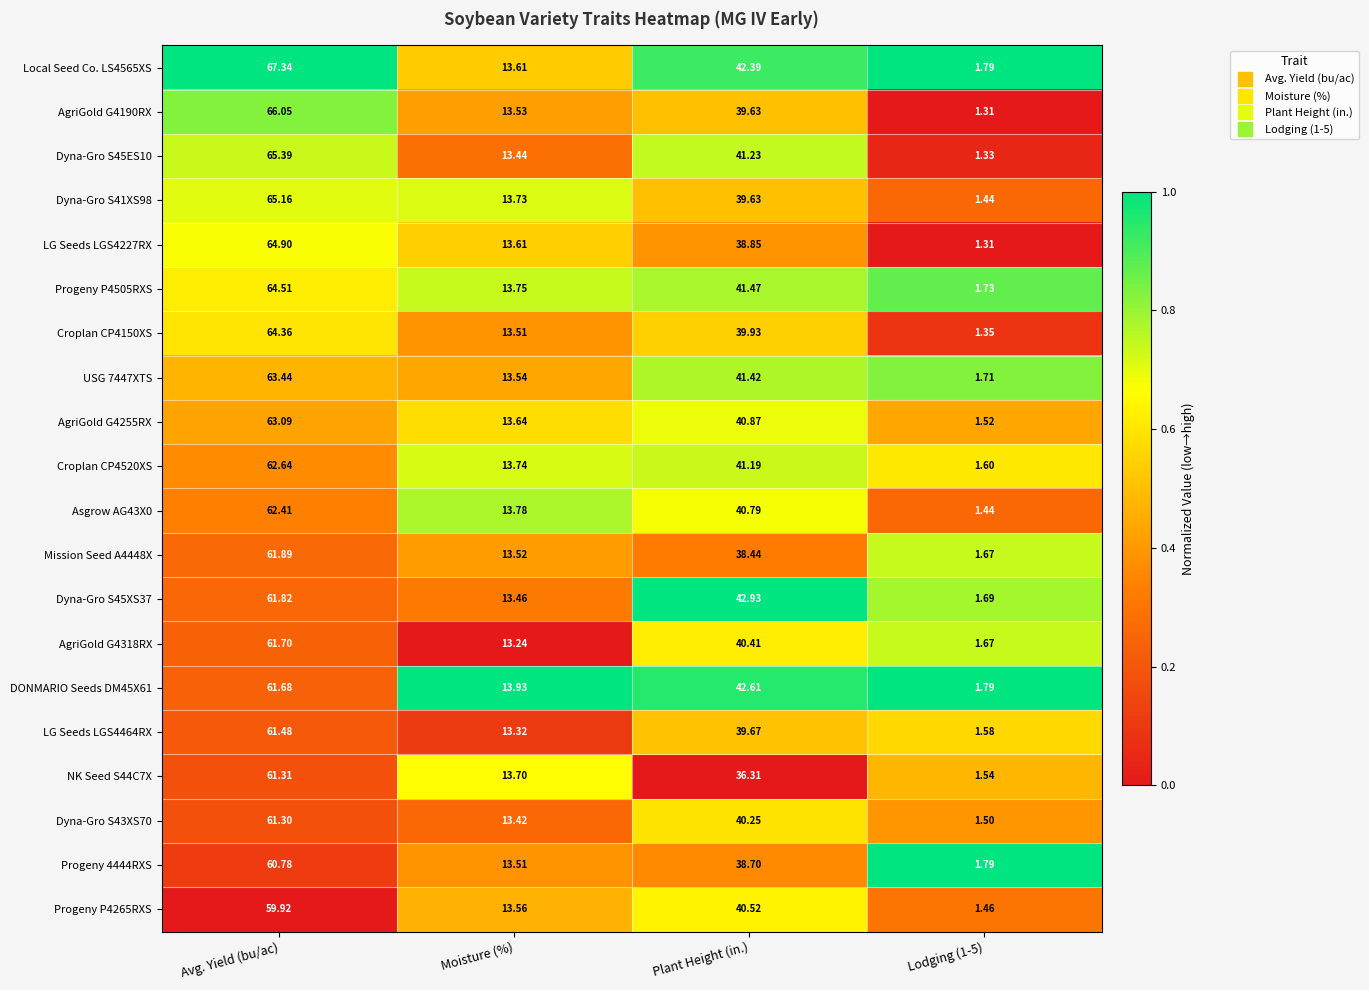

Is the value of Dyna-Gro S43XS70 at Moisture (%) greater than the value of LG Seeds LGS4227RX at Avg. Yield (bu/ac)?

No